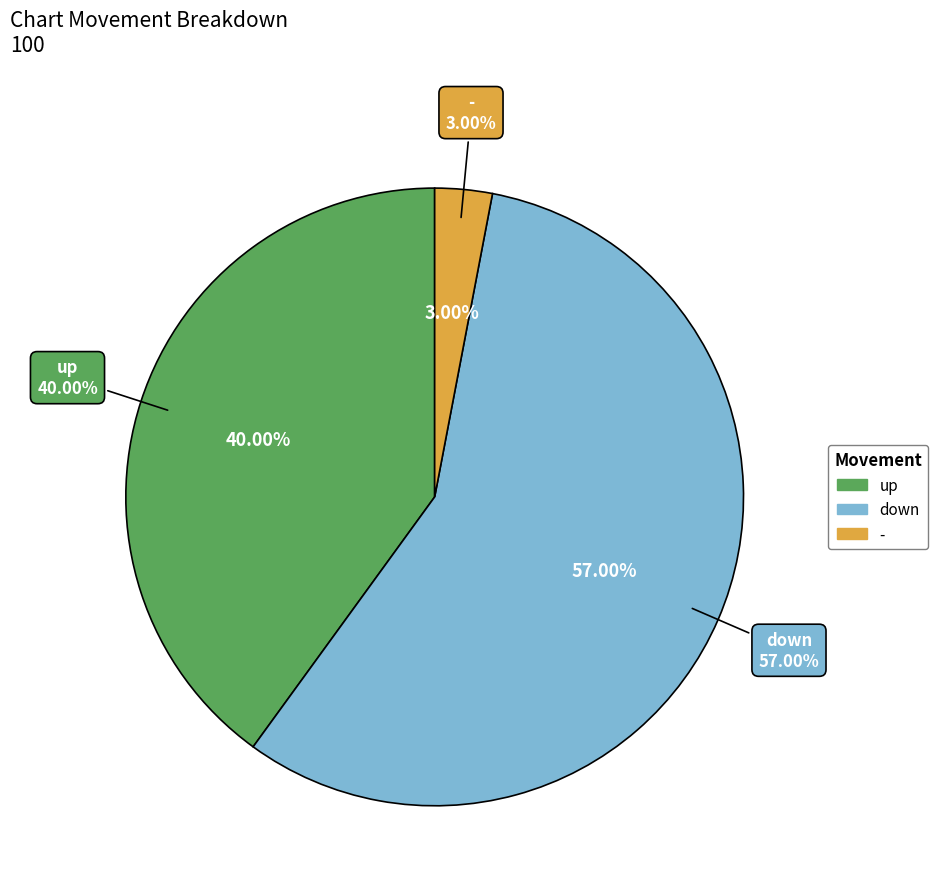

Is it true that down is 57% of the pie?

True